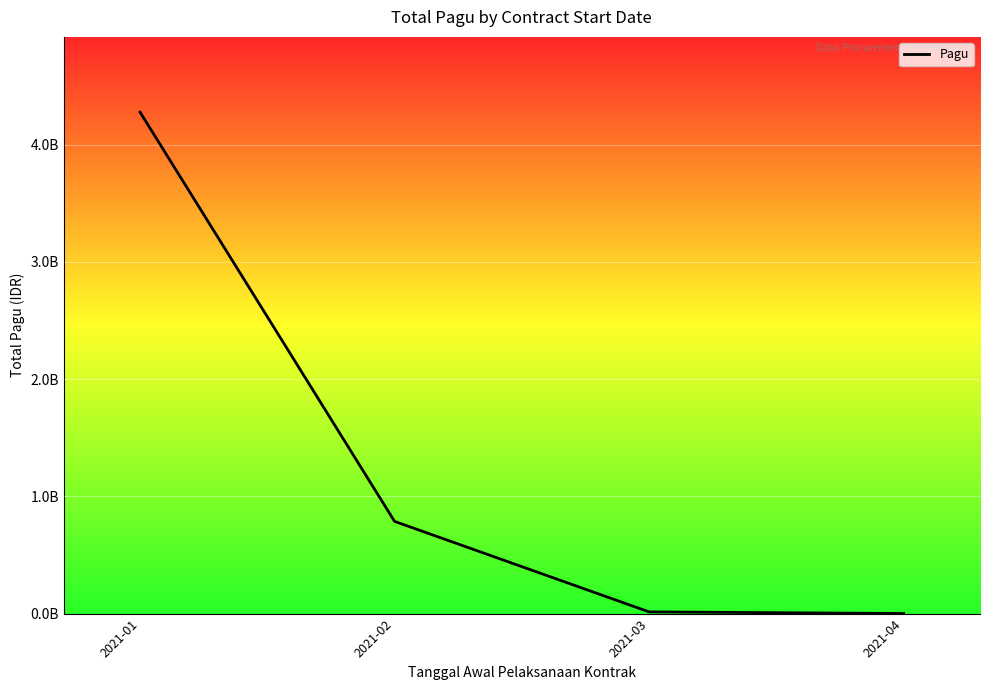

Does the chart have visible grid lines?

Yes